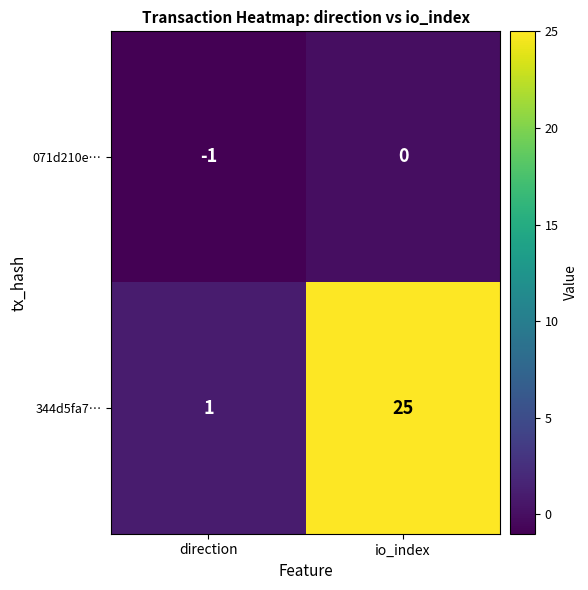

What is the total value across all series at io_index?

25